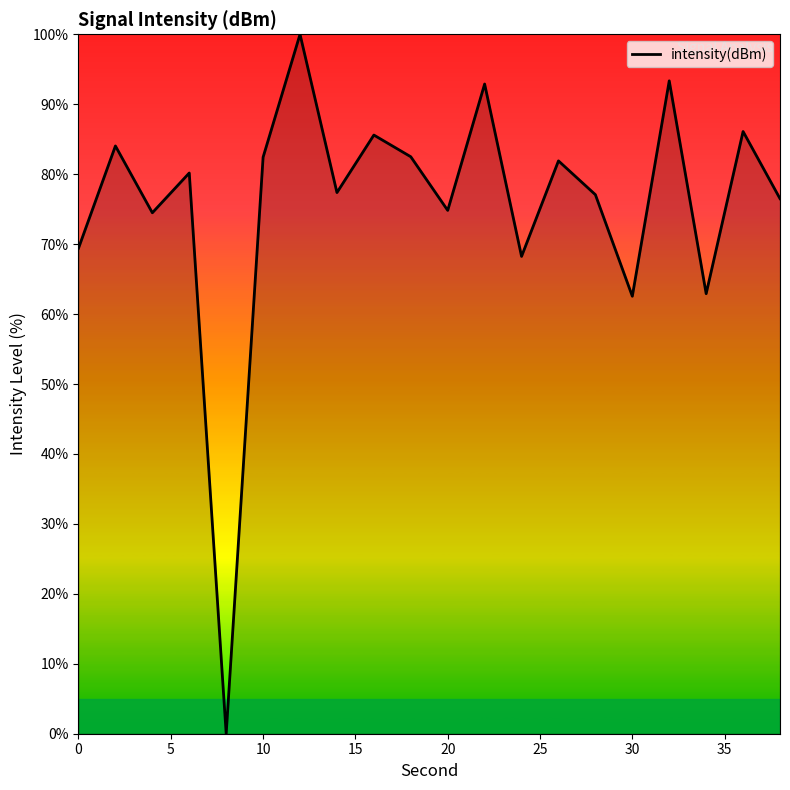

What is the greatest value displayed?

100.0